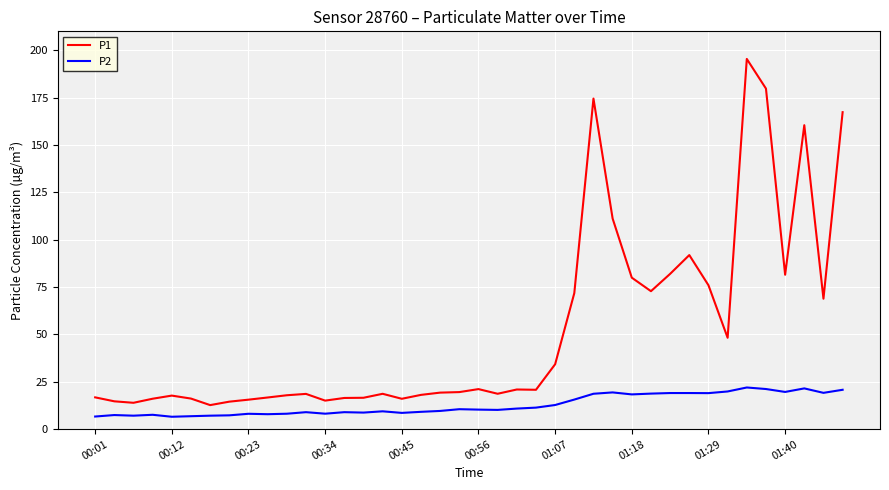

What is the minimum value for P1?

12.7